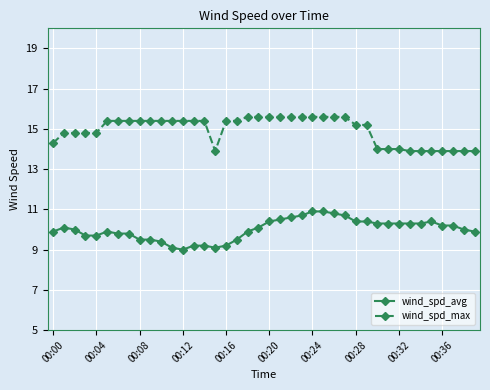

True or false: wind_spd_avg and wind_spd_max intersect in this chart.

False